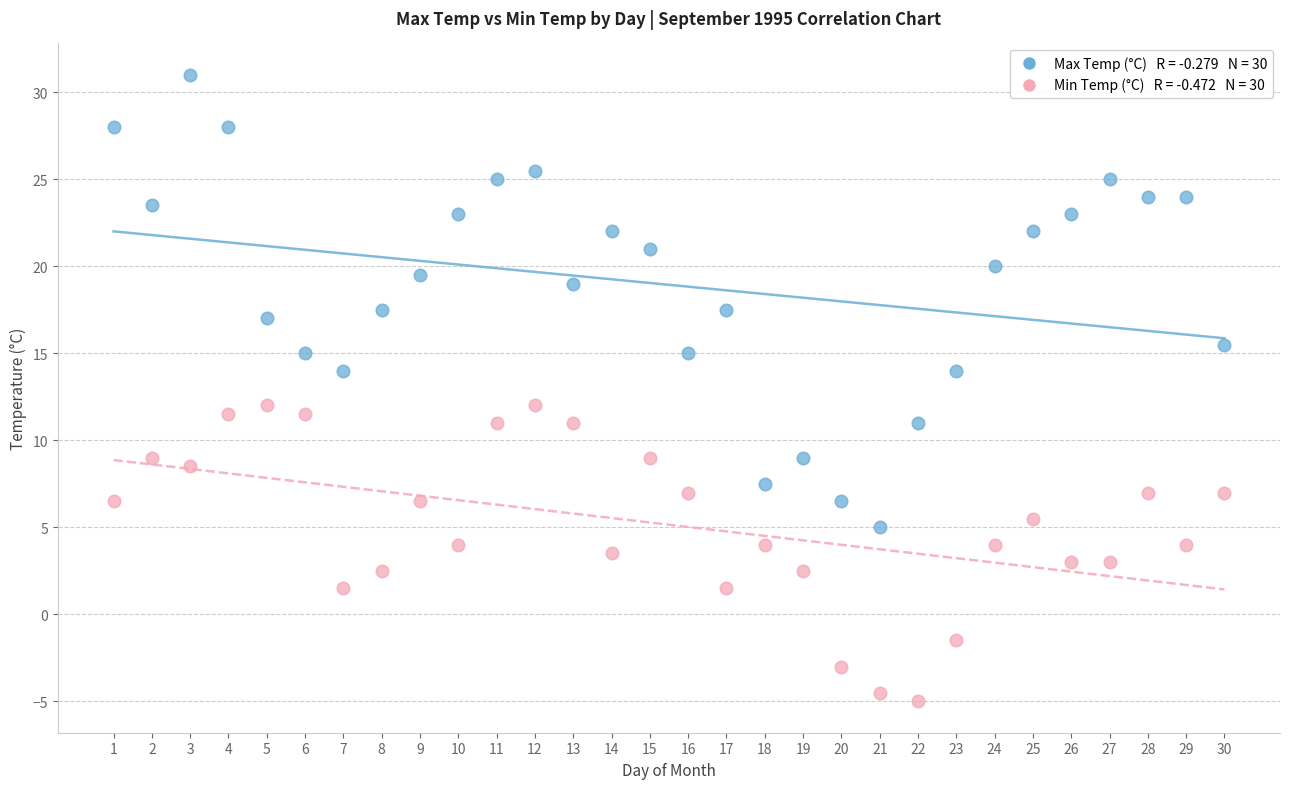

Across all data points, what is the range of X values (max minus min)?

29.0